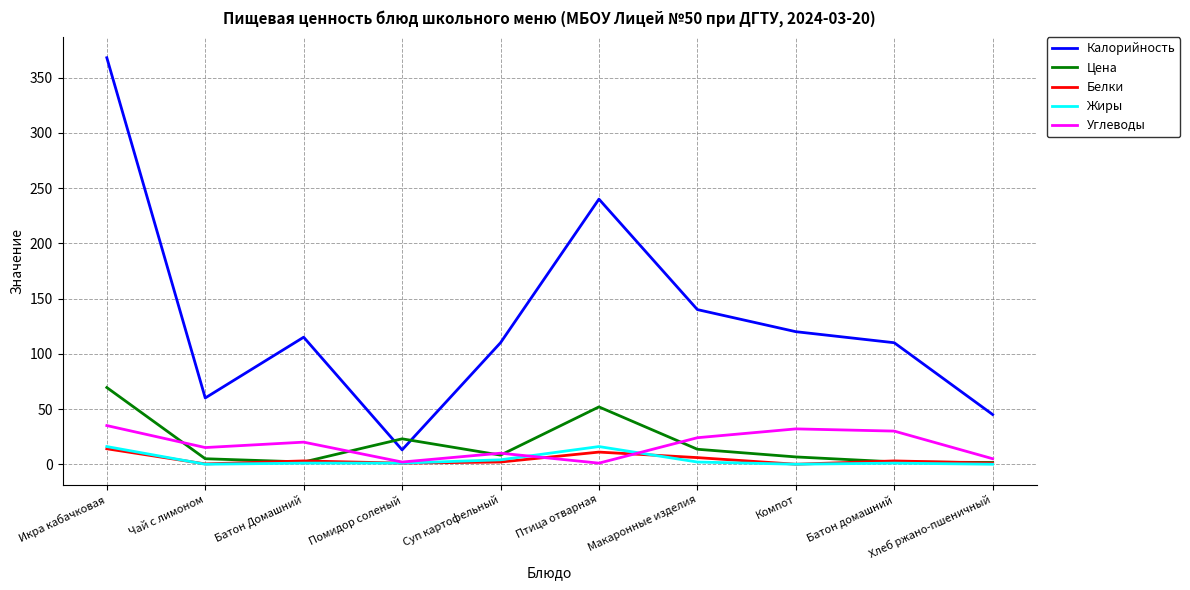

Is it true that Калорийность equals 115.0 at Батон Домашний?

True